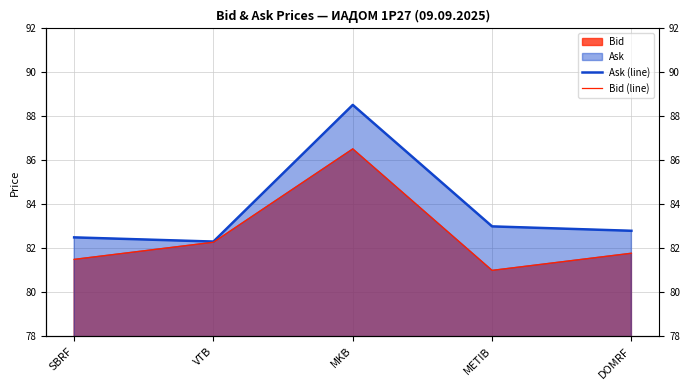

How many interior local peaks does the Ask (line) series have?

1